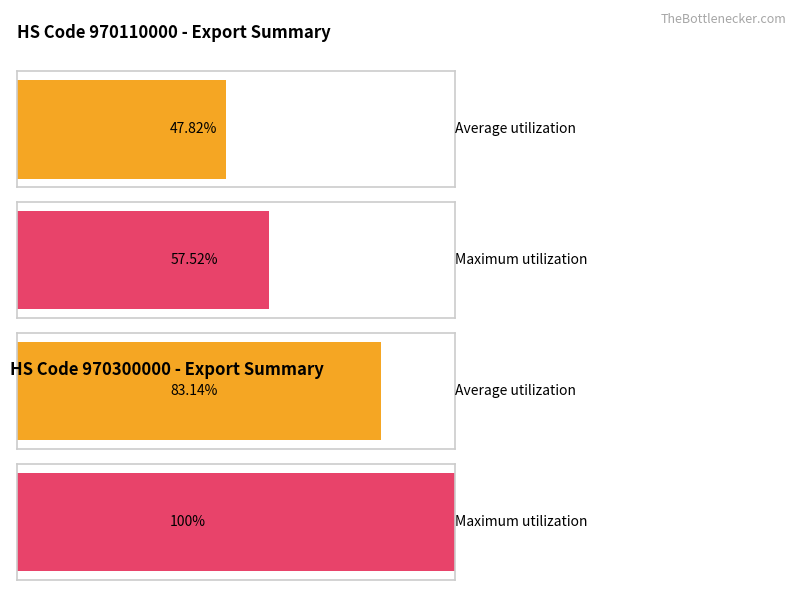

Are the bars horizontal?

Yes